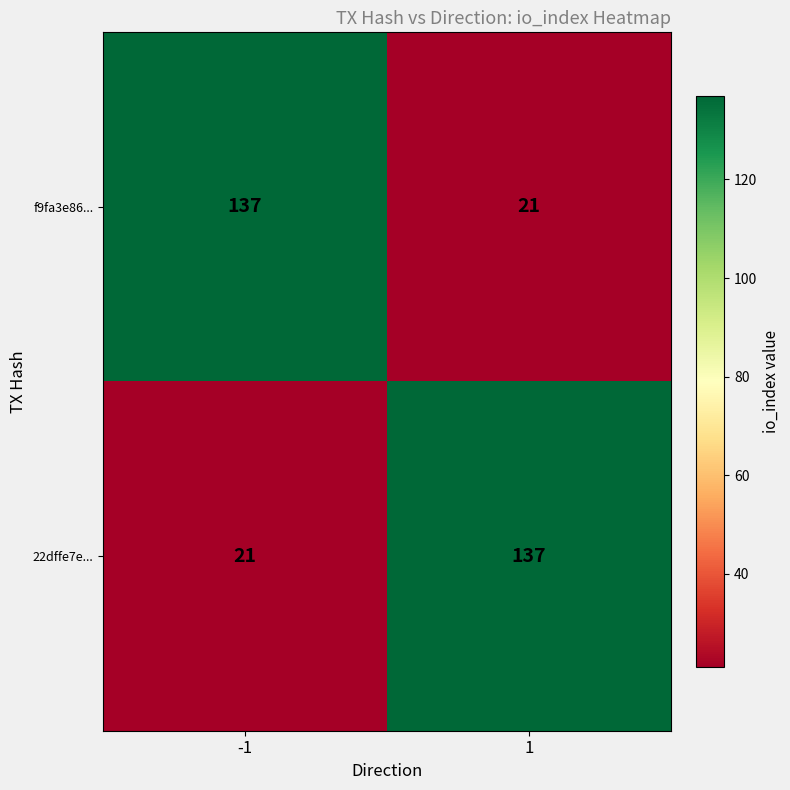

At how many categories does at least one series exceed 35?

2